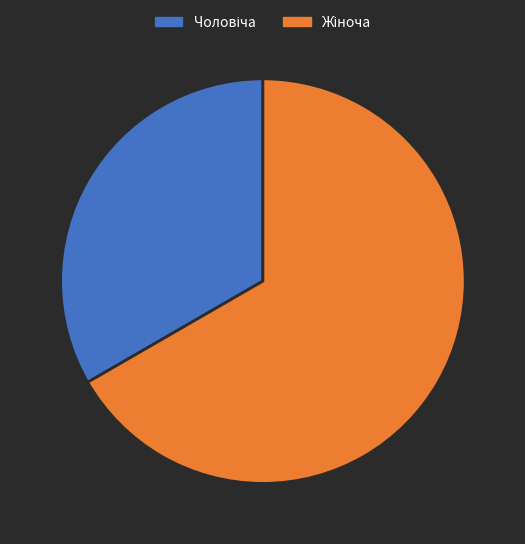

Does any single category account for the majority?

Yes